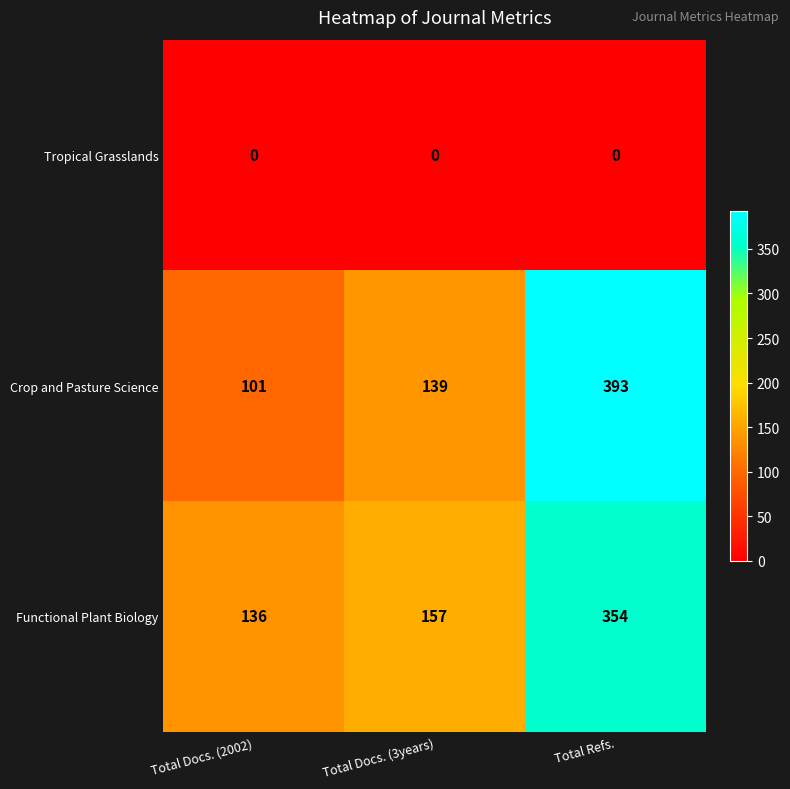

Which category has the lowest value in the Crop and Pasture Science series?

Total Docs. (2002)